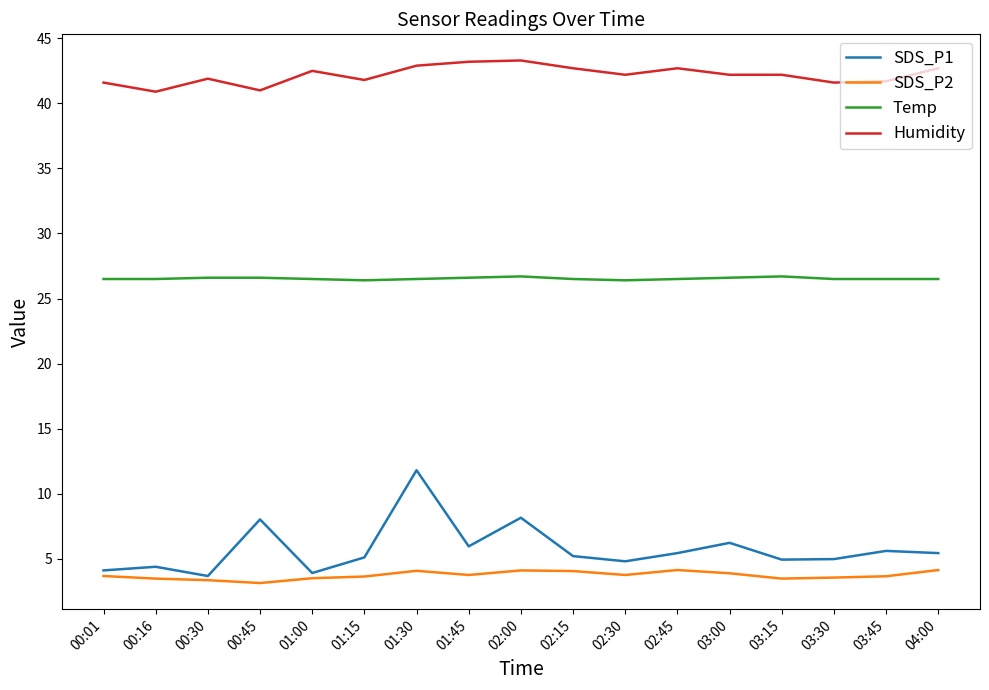

True or false: Humidity and SDS_P2 cross at least once.

False